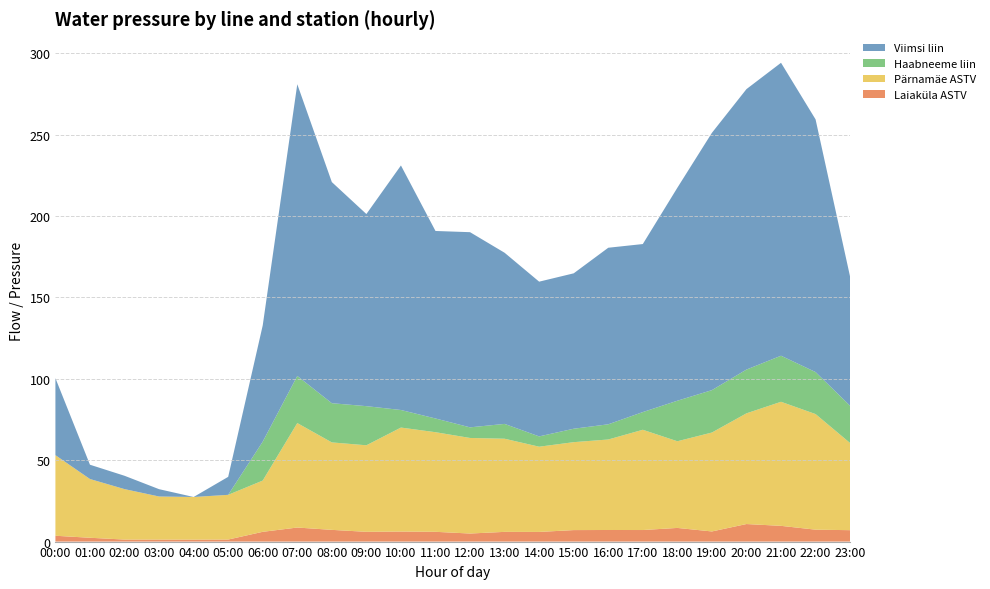

Reading left to right, extract all data points from this chart.

Laiaküla ASTV: 3.6	2.4	1.2	1.2	1.2	1.2	6.0	8.6	7.2	6.0	6.2	6.0	5.0	6.0	5.9	7.1	7.1	7.1	8.4	6.2	10.8	9.7	7.3	7.0
Pärnamäe ASTV: 49.5	36.1	31.0	26.5	26.2	27.5	31.5	64.2	53.7	53.2	63.9	61.2	58.7	57.2	52.4	54.0	55.6	61.6	53.2	60.8	68.0	76.2	71.0	53.5
Haabneeme liin: 0.0	0.0	0.0	0.0	0.0	0.0	23.9	28.9	24.1	24.0	10.8	8.4	6.5	9.1	6.3	8.2	9.3	10.9	24.9	26.0	26.9	28.3	25.8	22.9
Viimsi liin: 47.3	8.8	8.2	4.5	-4.2	11.1	71.4	179.2	135.8	118.0	150.2	115.2	119.9	105.1	95.1	95.5	108.5	103.2	130.8	158.1	172.3	180.0	155.2	79.2